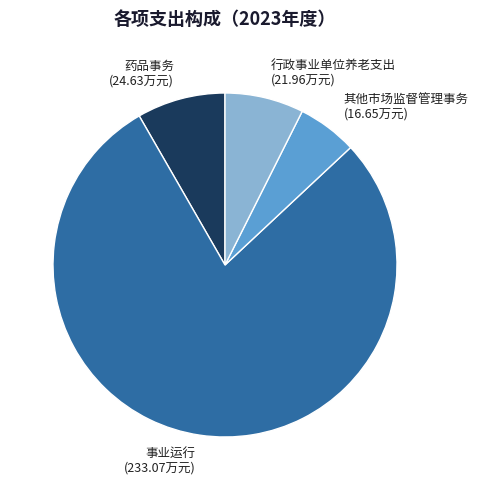

Is the sum of 药品事务 (24.63万元) and 其他市场监督管理事务 (16.65万元) greater than half?

No